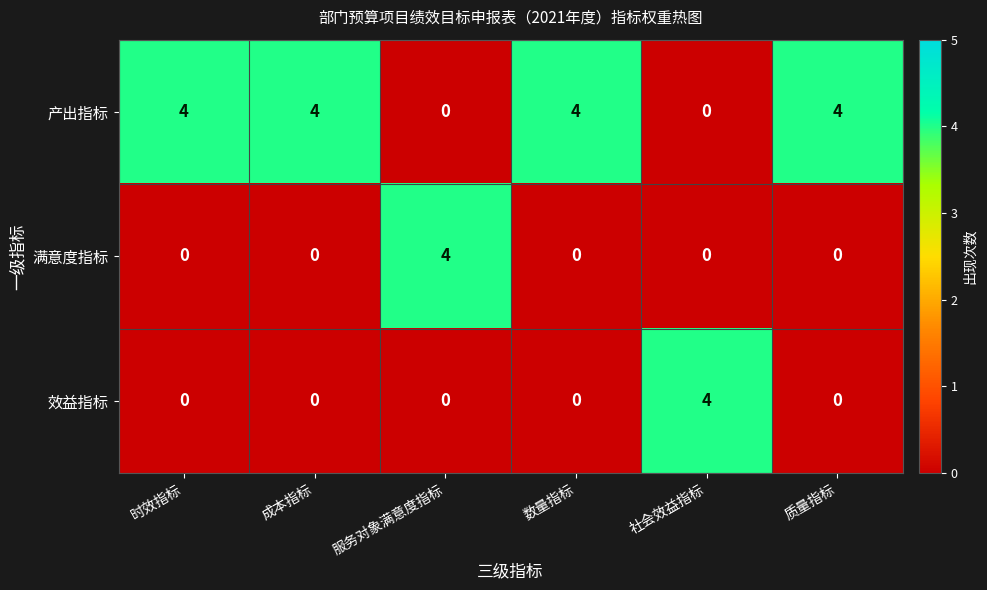

True or false: 效益指标 has a value of 0 at 数量指标.

True